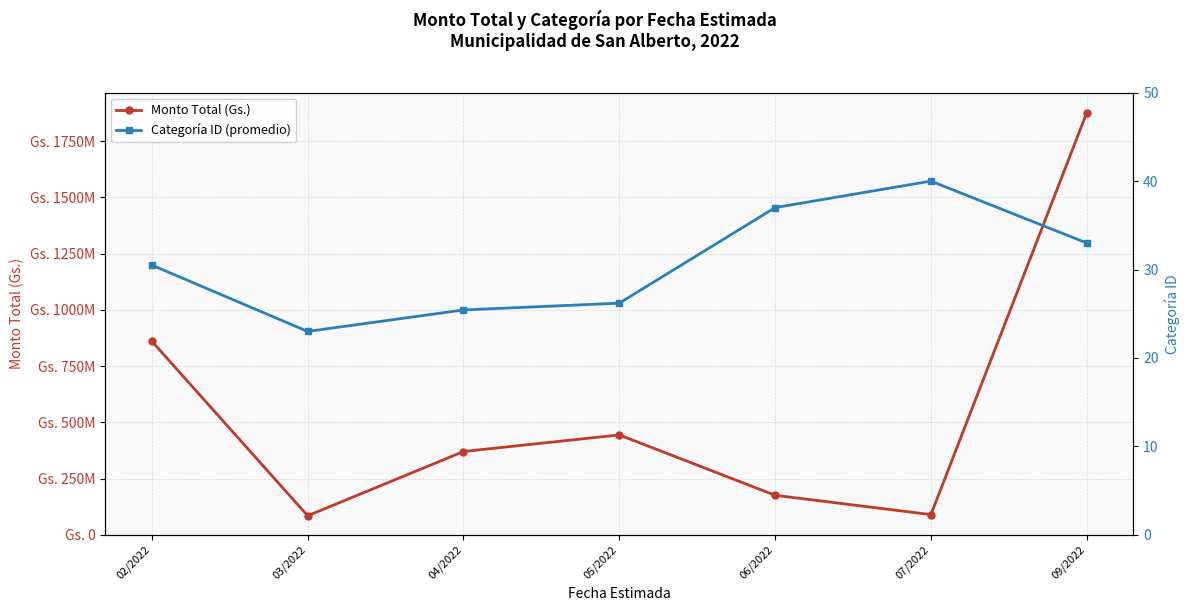

How many series are shown in this chart?

2